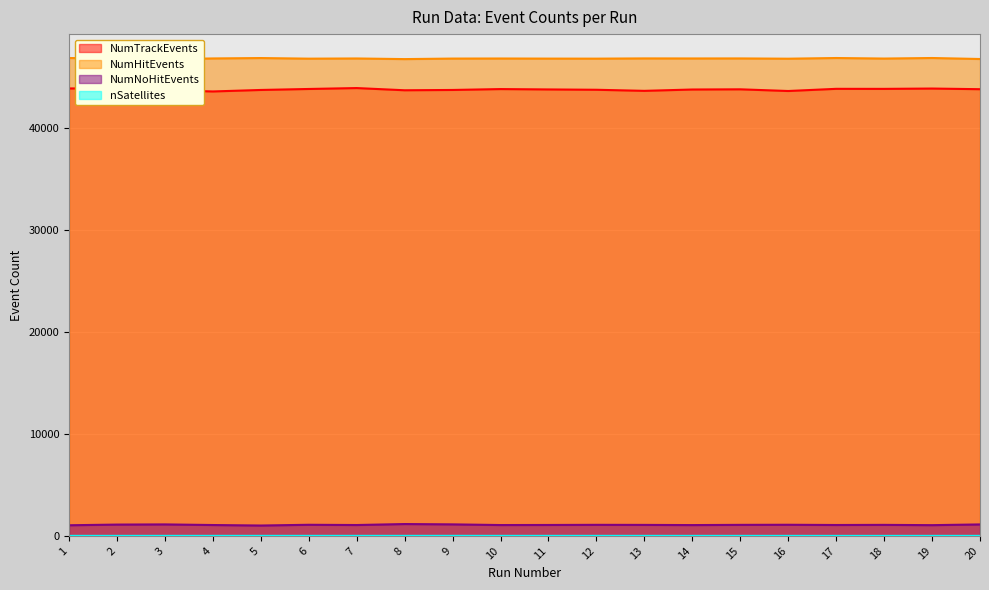

Is it true that NumNoHitEvents equals 1061 at 14?

True